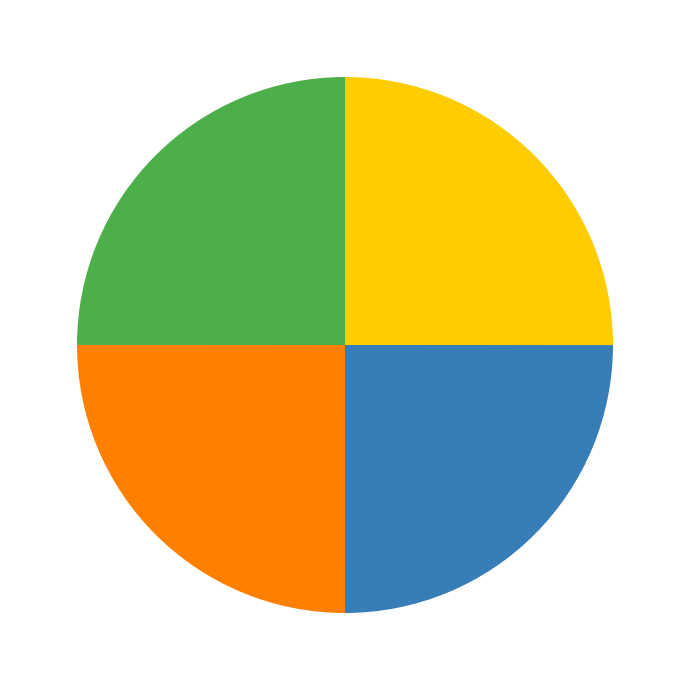

Count the number of slices in the pie.

4